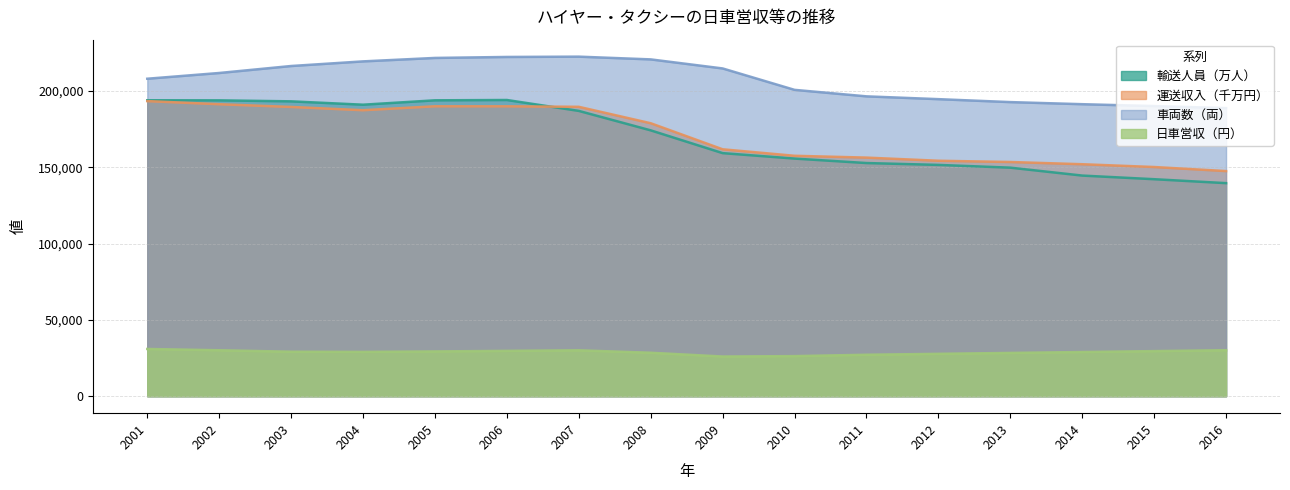

Rank the series at 2007 from highest to lowest value.

車両数（両）, 運送収入（千万円）, 輸送人員（万人）, 日車営収（円）